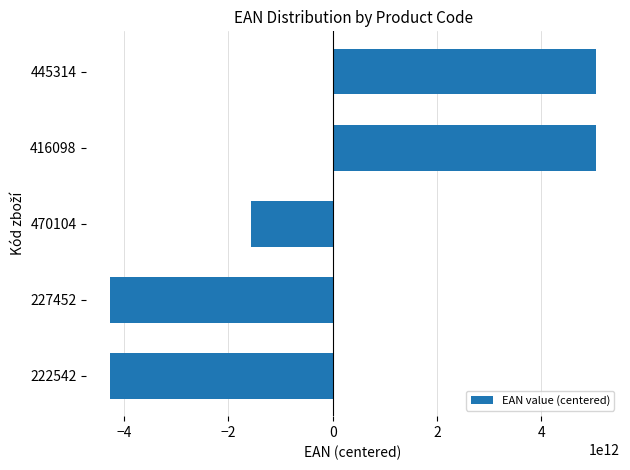

Is it true that the value at 227452 is -1340722536835.6?

False